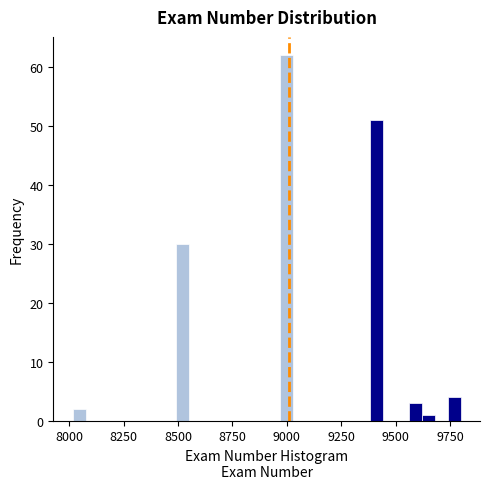

Around what value on the x-axis is the tallest bar? Give the approximate position of its centre, as read against the axis.

9000